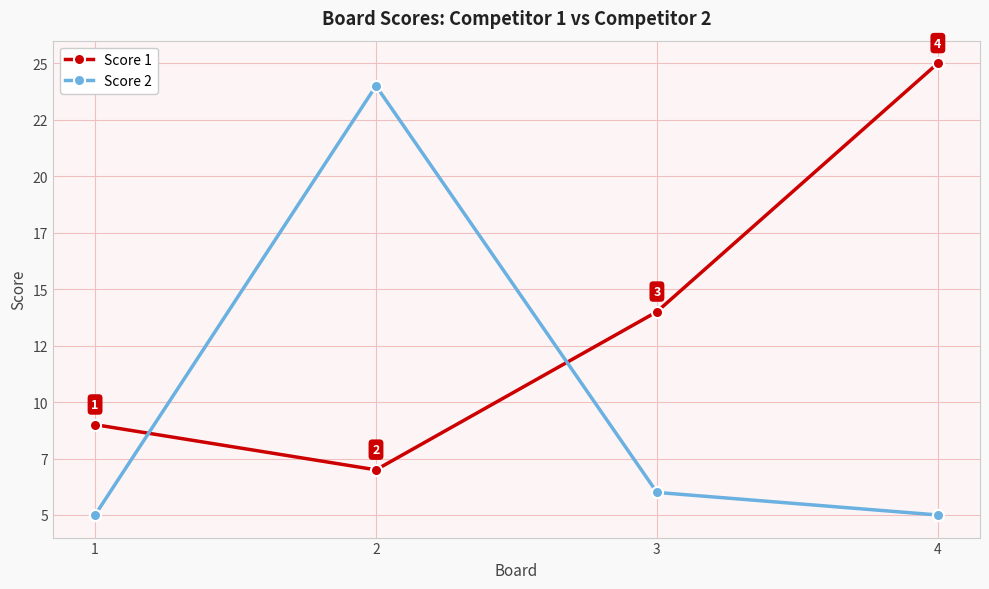

Read the Score 1 value at 3, to the nearest 10.

10